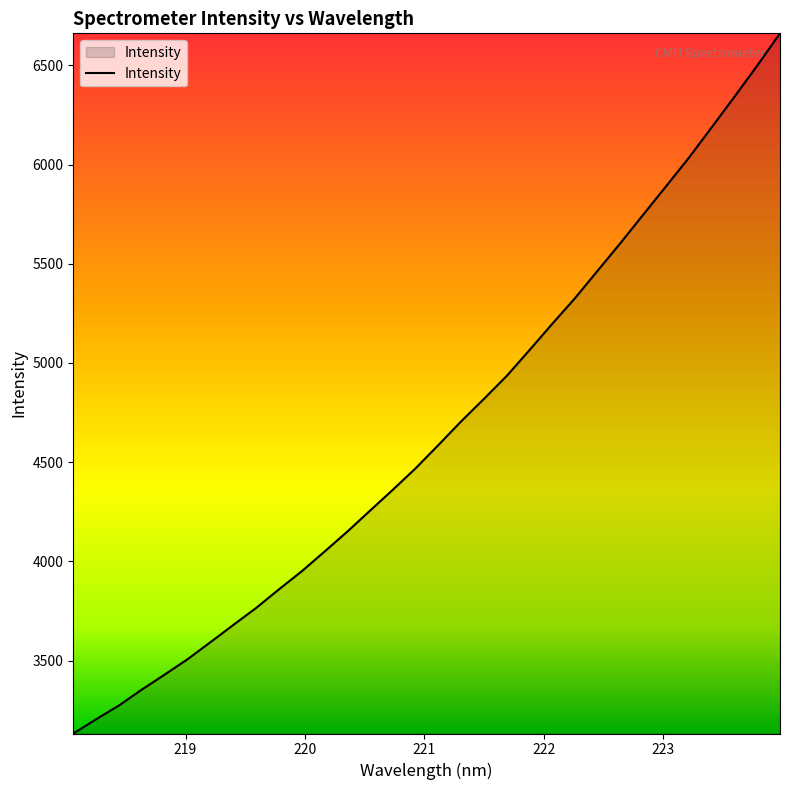

Count the number of data series in this chart.

1